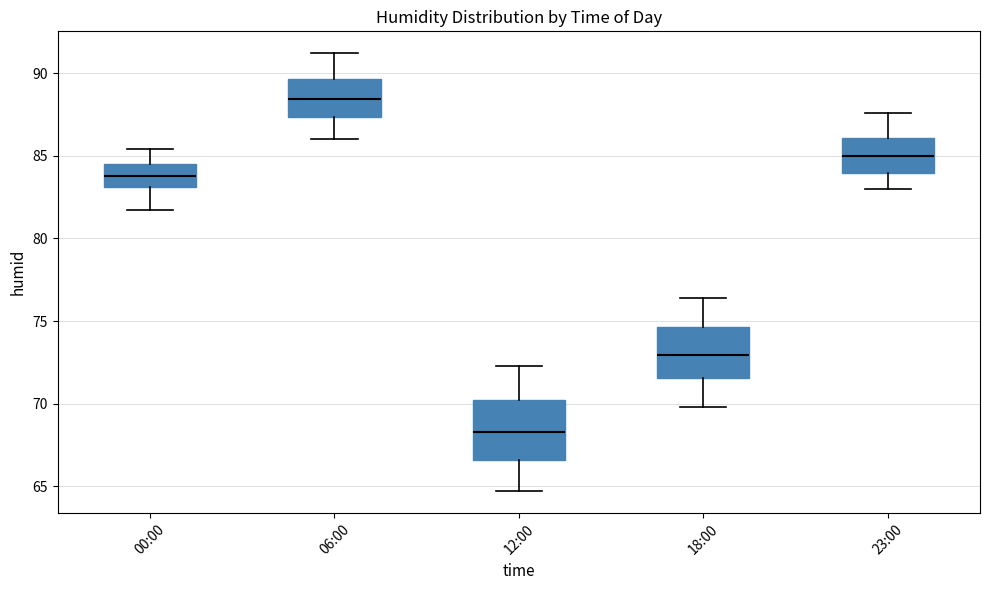

Where does the upper whisker of the box for 06:00 end on the y-axis? The values are not printed on the chart, so give them approximately, as read against the axis.

91.0